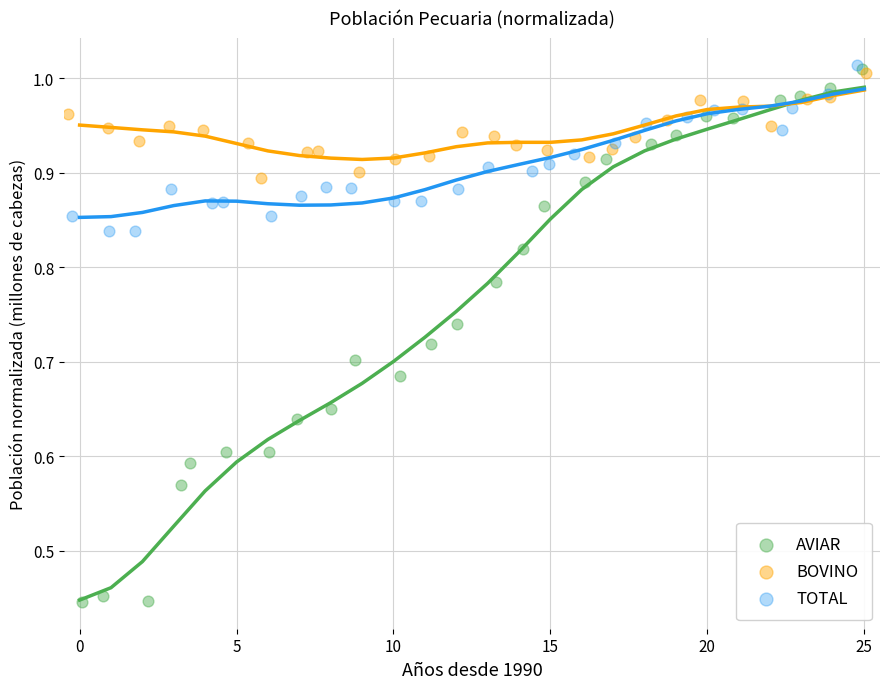

Which series contains the lowest Y value?

AVIAR